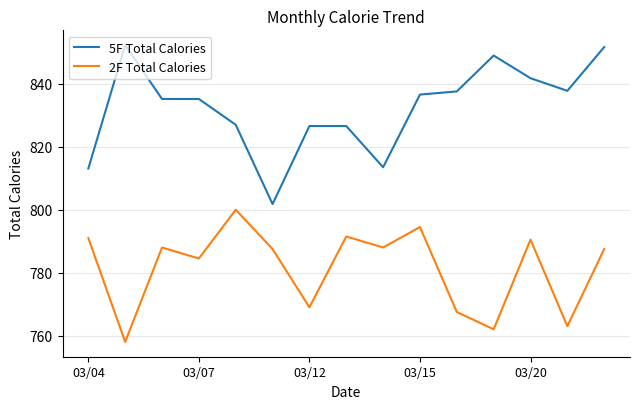

Rank the series by their maximum value, from highest to lowest.

5F Total Calories, 2F Total Calories